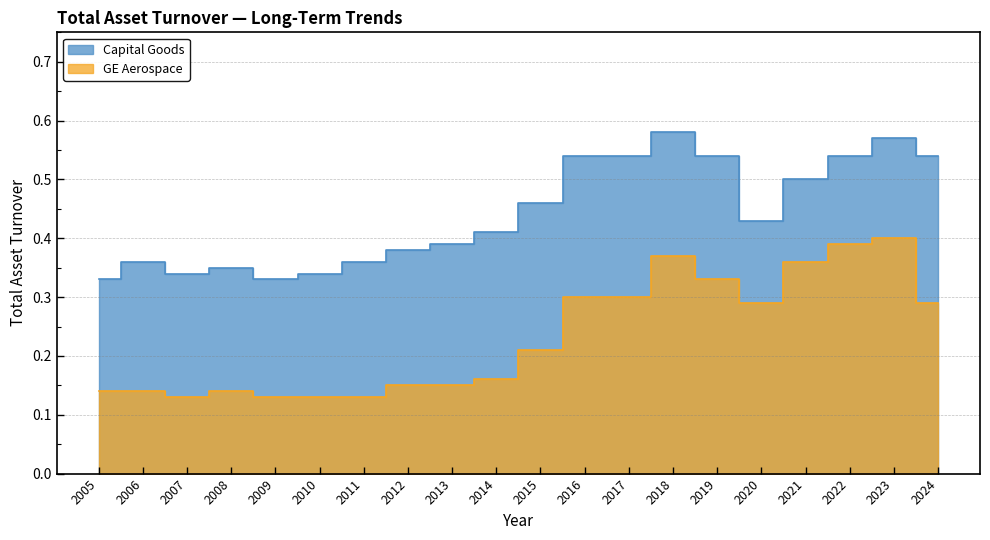

At 2010, list the series in order from smallest to largest.

GE Aerospace, Capital Goods